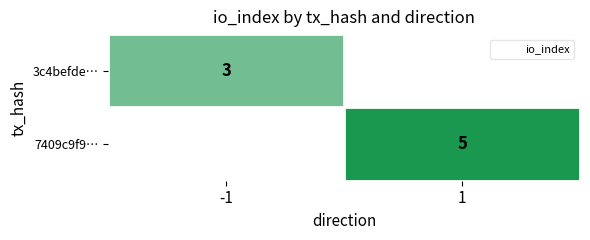

The 7409c9f9… series shows 5.0 at 1. True or false?

True